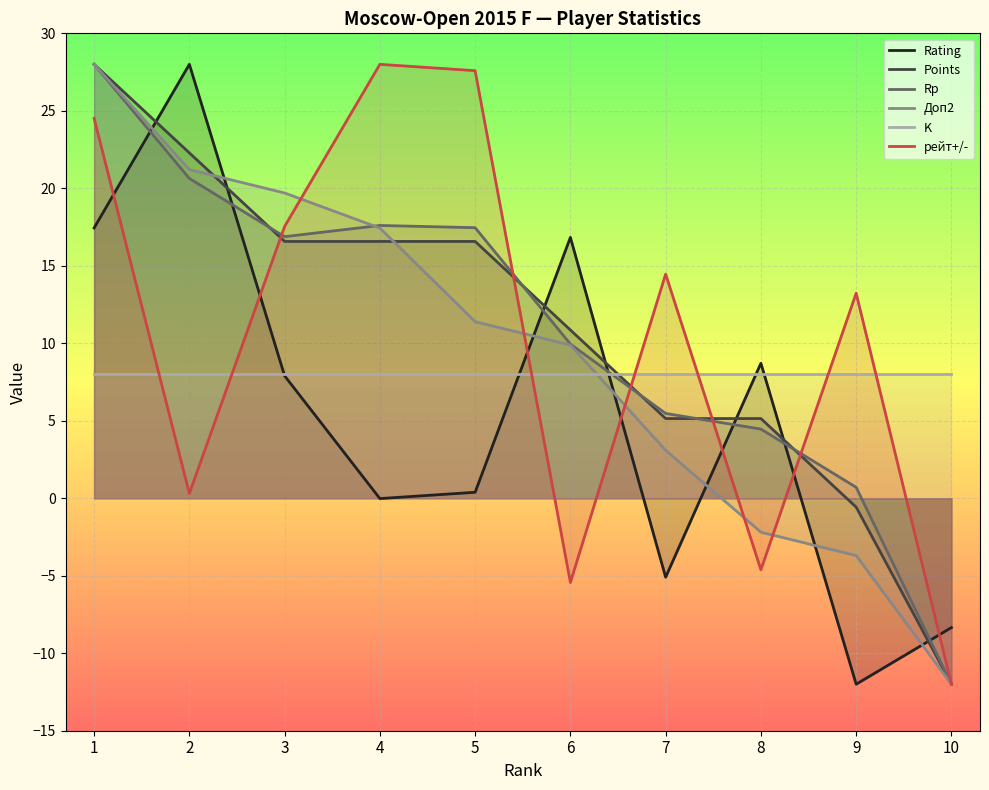

True or false: K has more than 0 points higher than both neighbors.

False